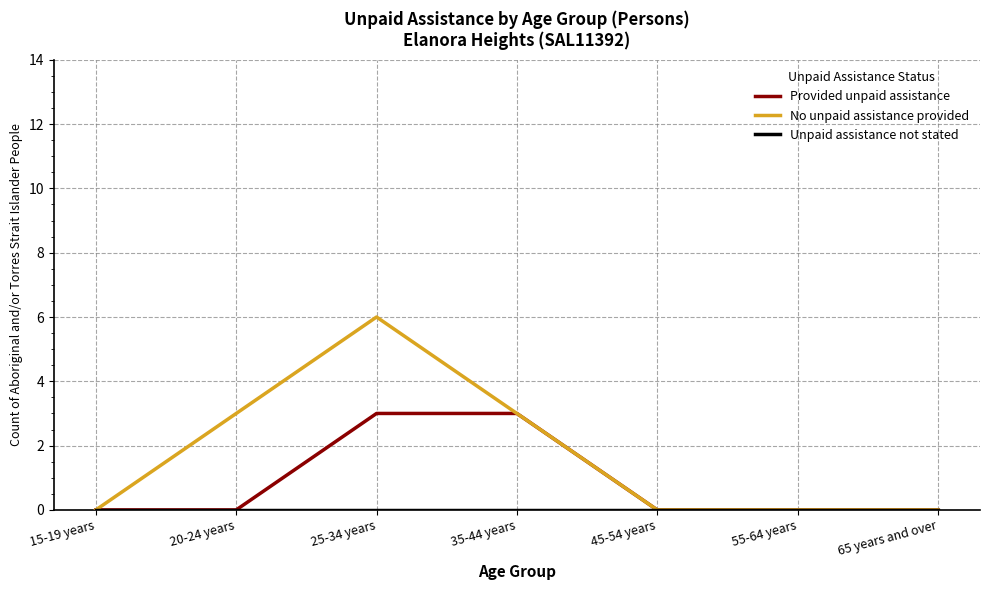

What is the total value across all series at 25-34 years?

9